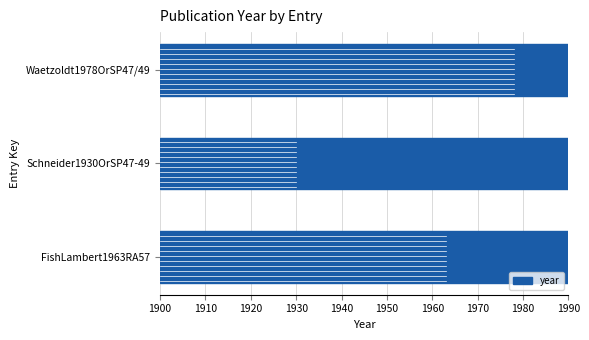

How many bars are there in total?

3